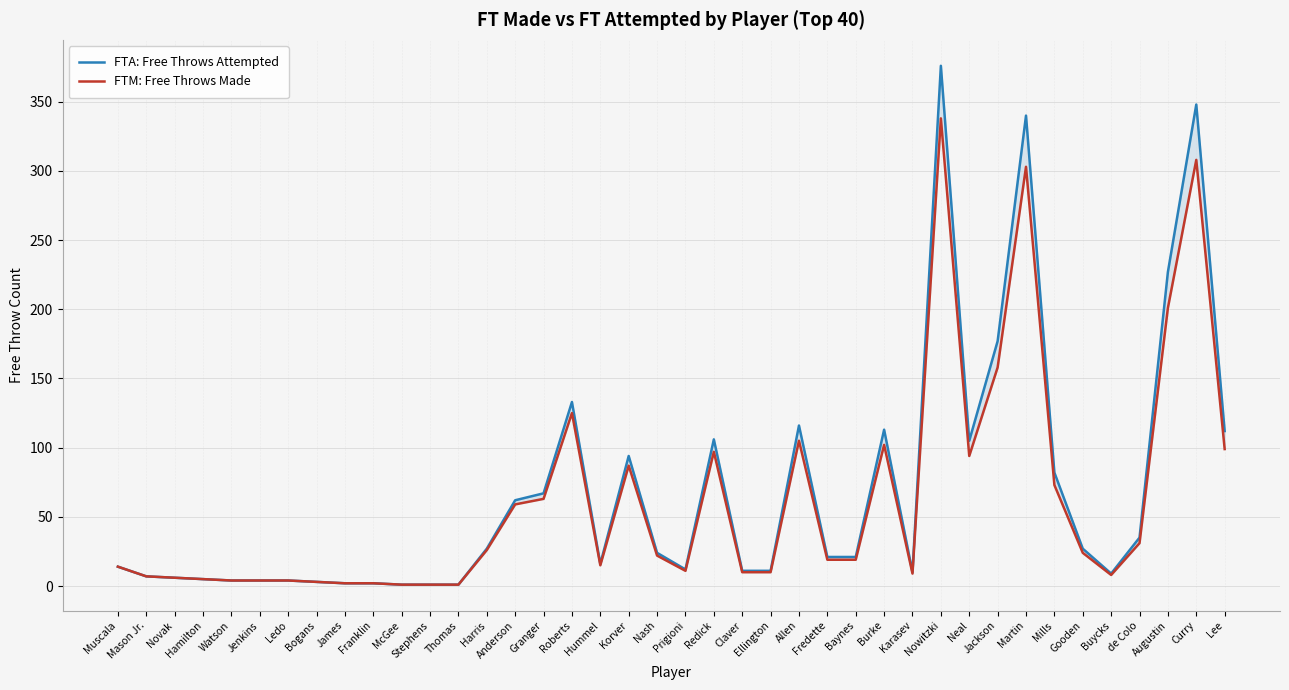

How many interior local peaks does the FTA: Free Throws Attempted series have?

8